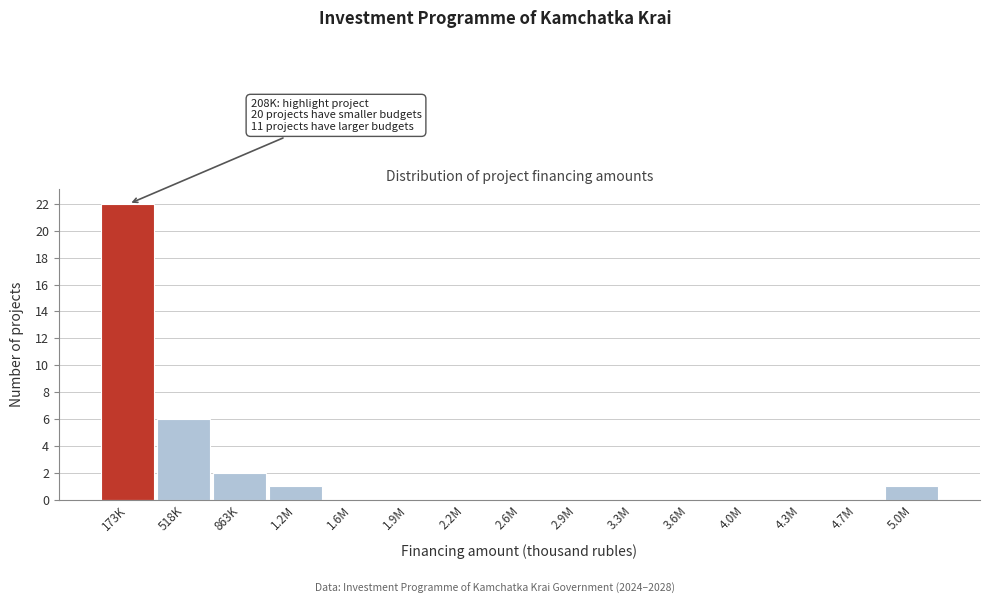

Reading left to right, transcribe all the data shown in this chart.

173K=22	518K=6	863K=2	1.2M=1	1.6M=0	1.9M=0	2.2M=0	2.6M=0	2.9M=0	3.3M=0	3.6M=0	4.0M=0	4.3M=0	4.7M=0	5.0M=1